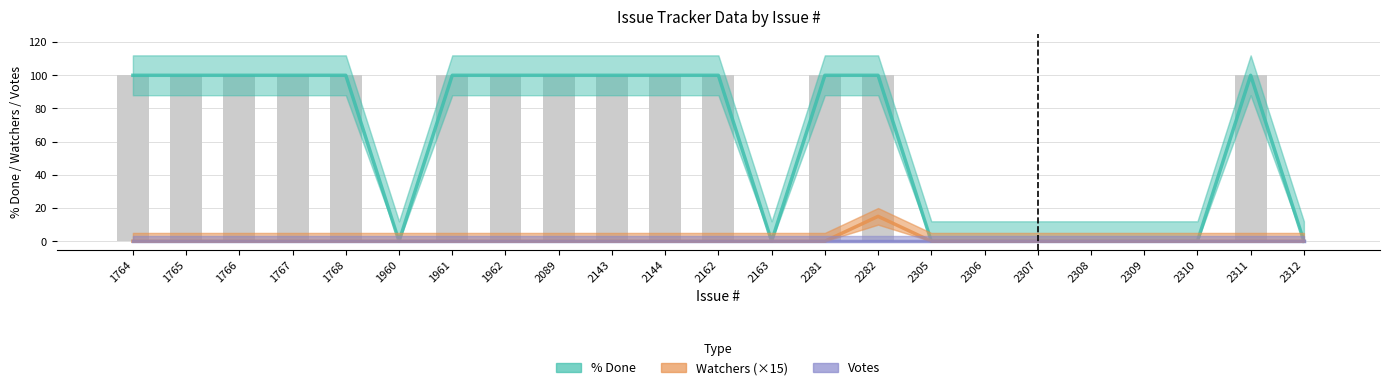

At how many categories does at least one series exceed 54?

14